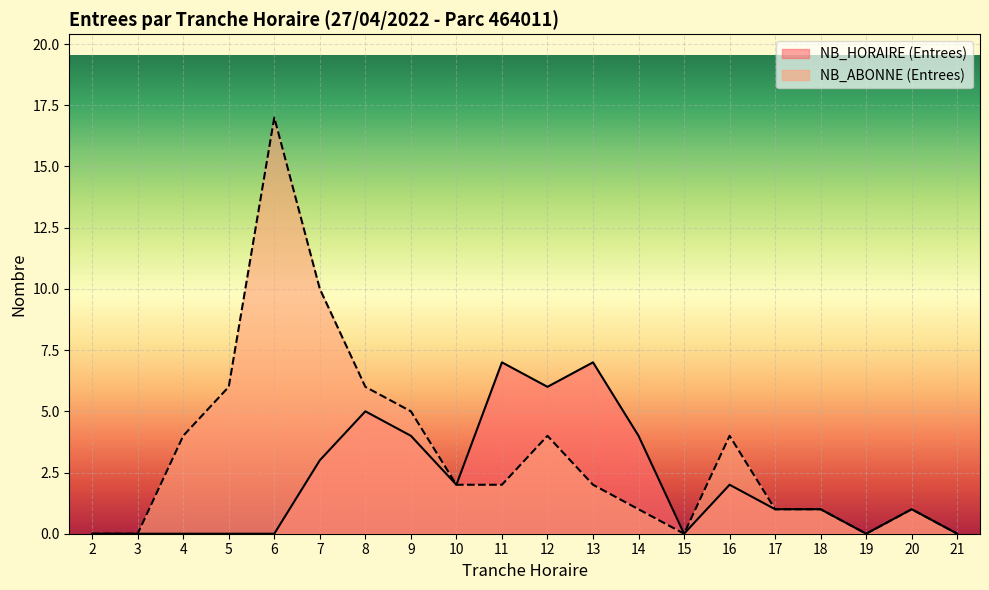

How many NB_HORAIRE (Entrees) values are between 0 and 4?

16